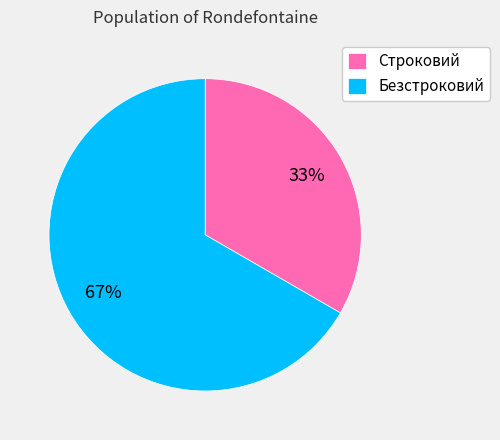

What is the ratio of the value at Строковий to the value at Безстроковий?

0.5